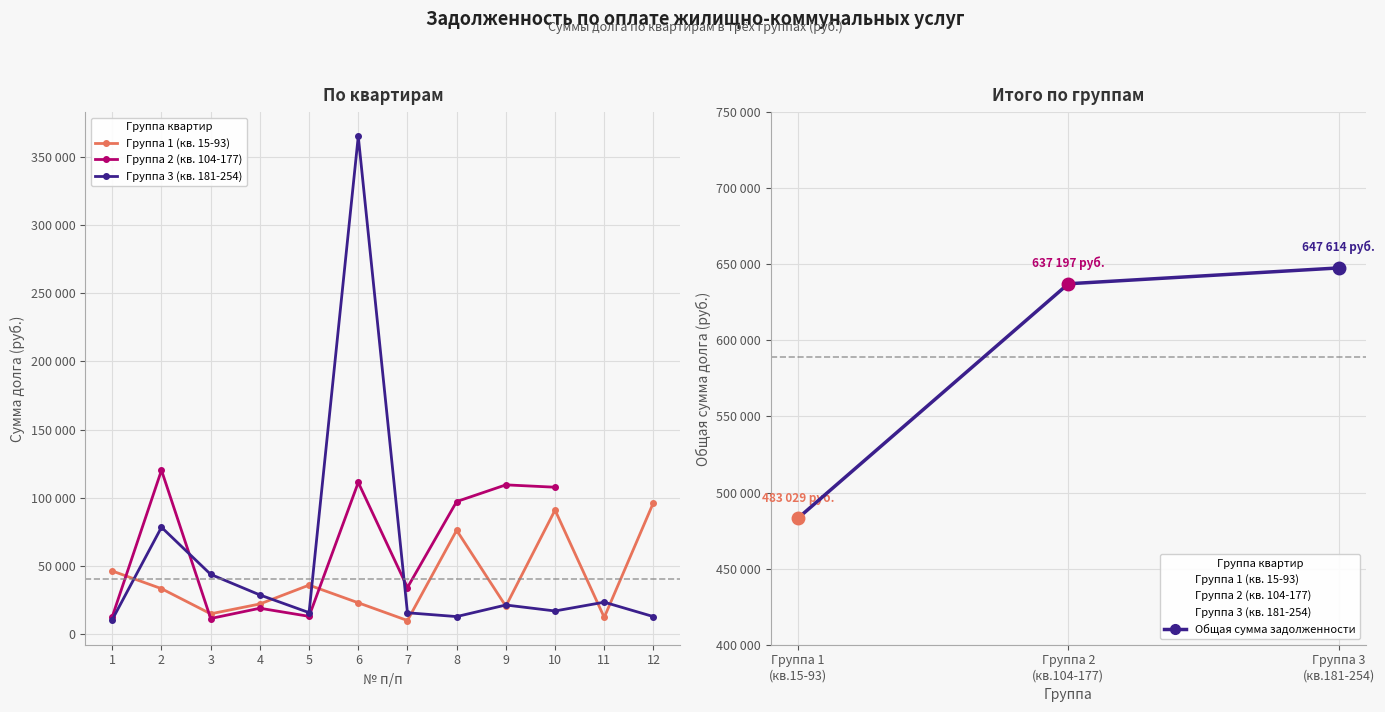

What is the difference between the maximum and minimum values in the Группа 1 (кв. 15-93) series?

86426.9